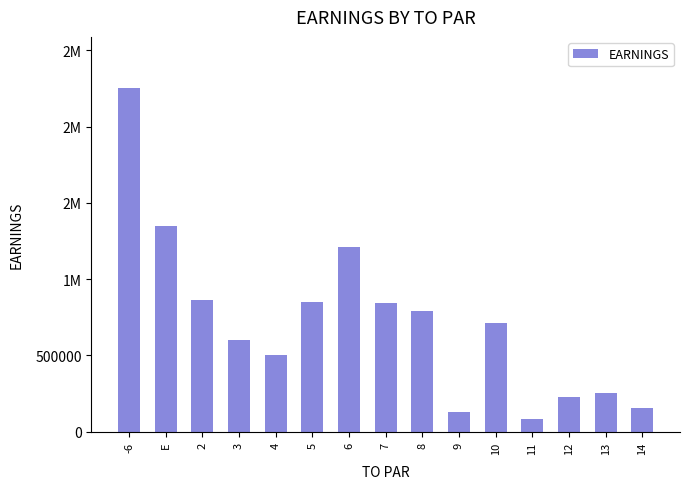

Approximately how many times larger is the value at 10 compared to -6?

0.3